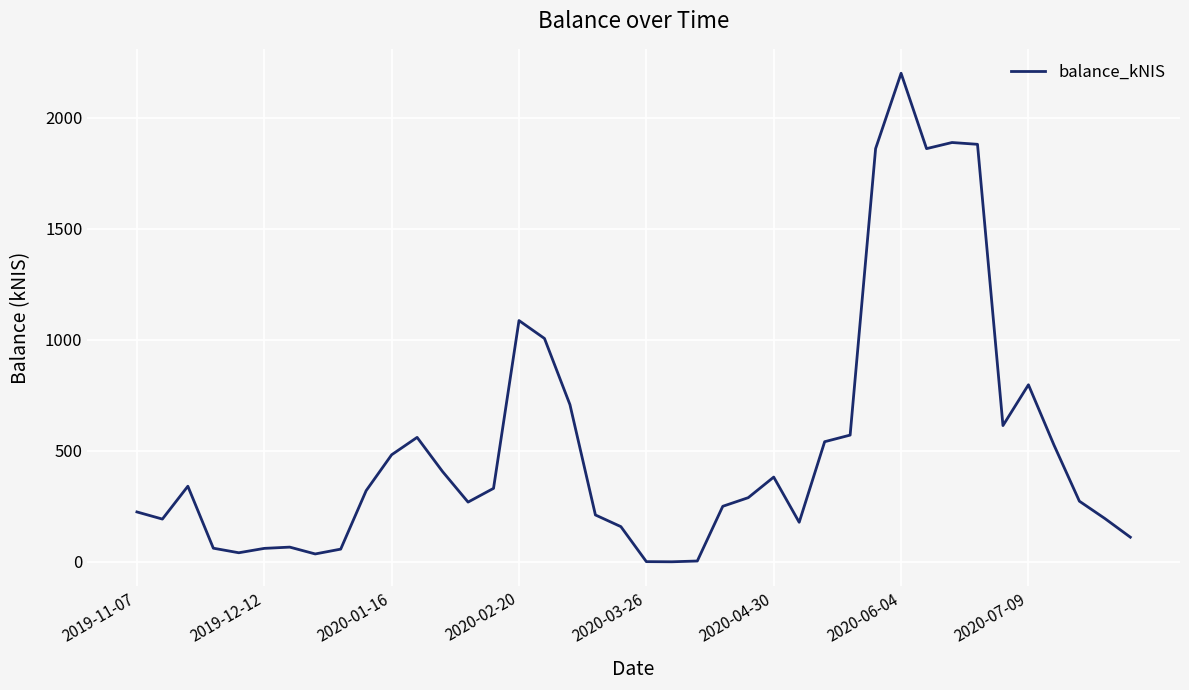

What is the greatest value displayed?

2200.2